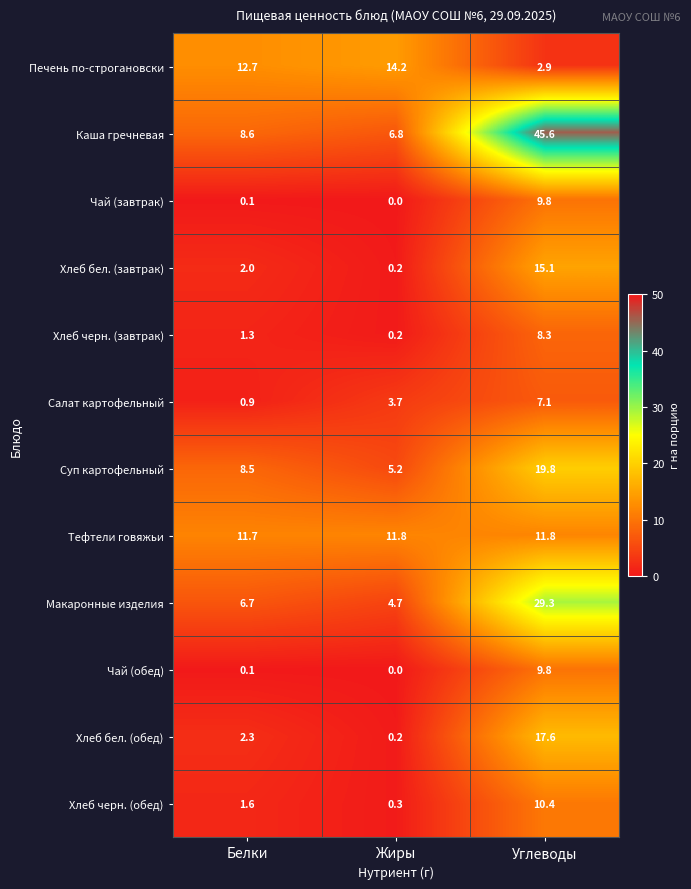

Rank the categories by Чай (обед) value from highest to lowest.

Углеводы, Белки, Жиры